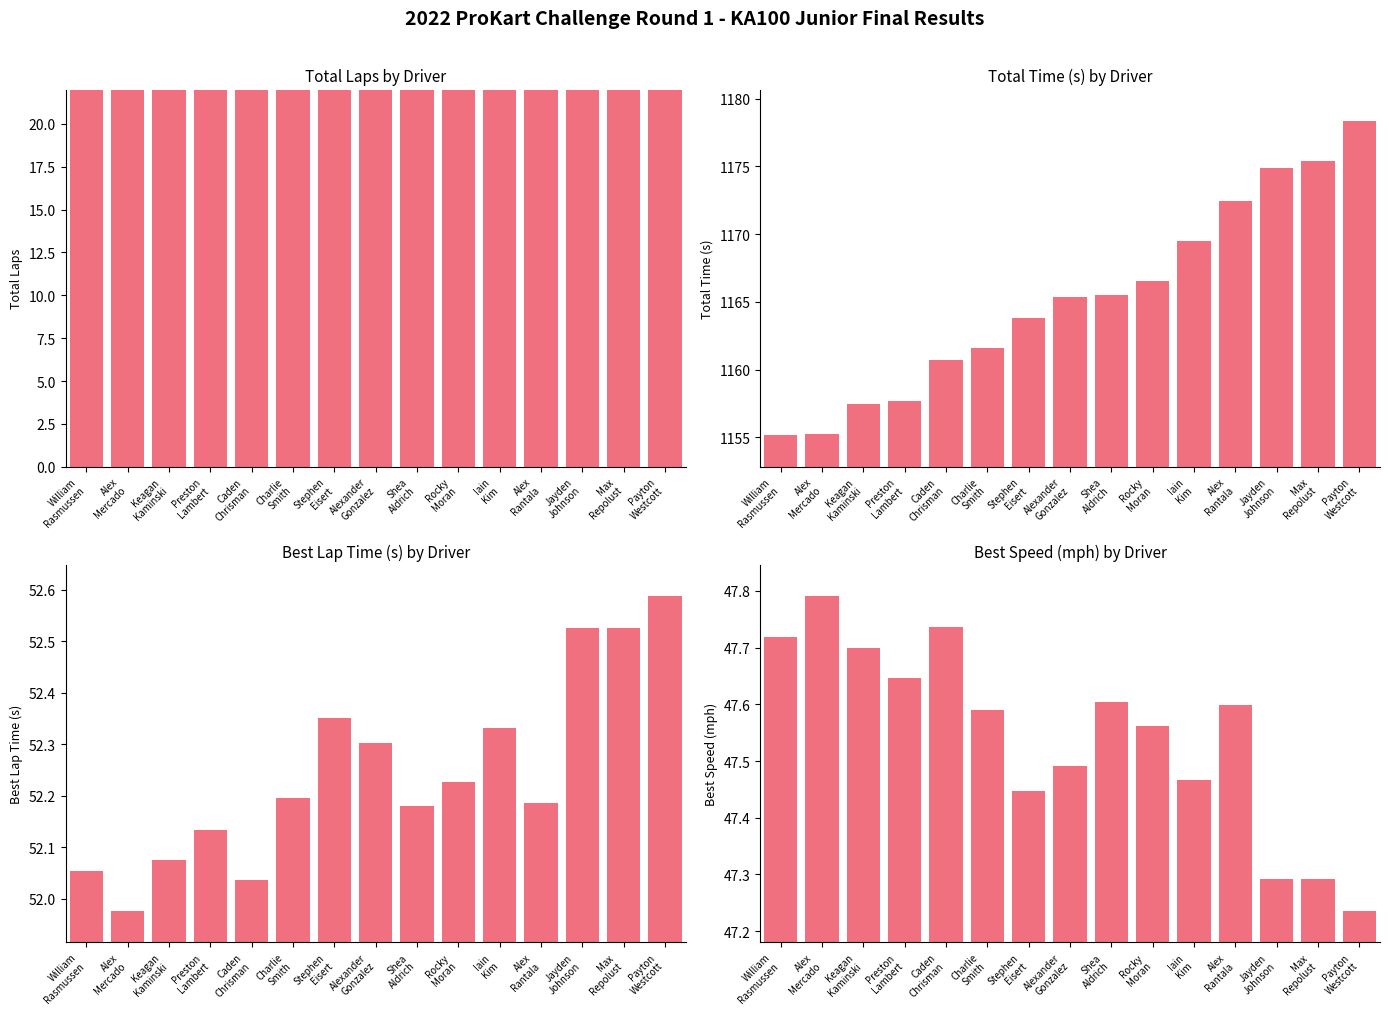

How many bars are there in each group?

4